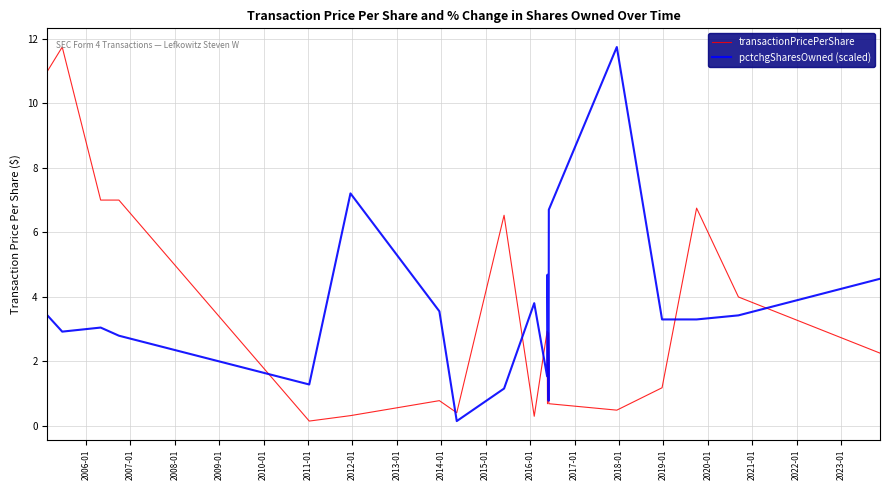

After their last crossing, which series has the higher values: pctchgSharesOwned (scaled) or transactionPricePerShare?

pctchgSharesOwned (scaled)